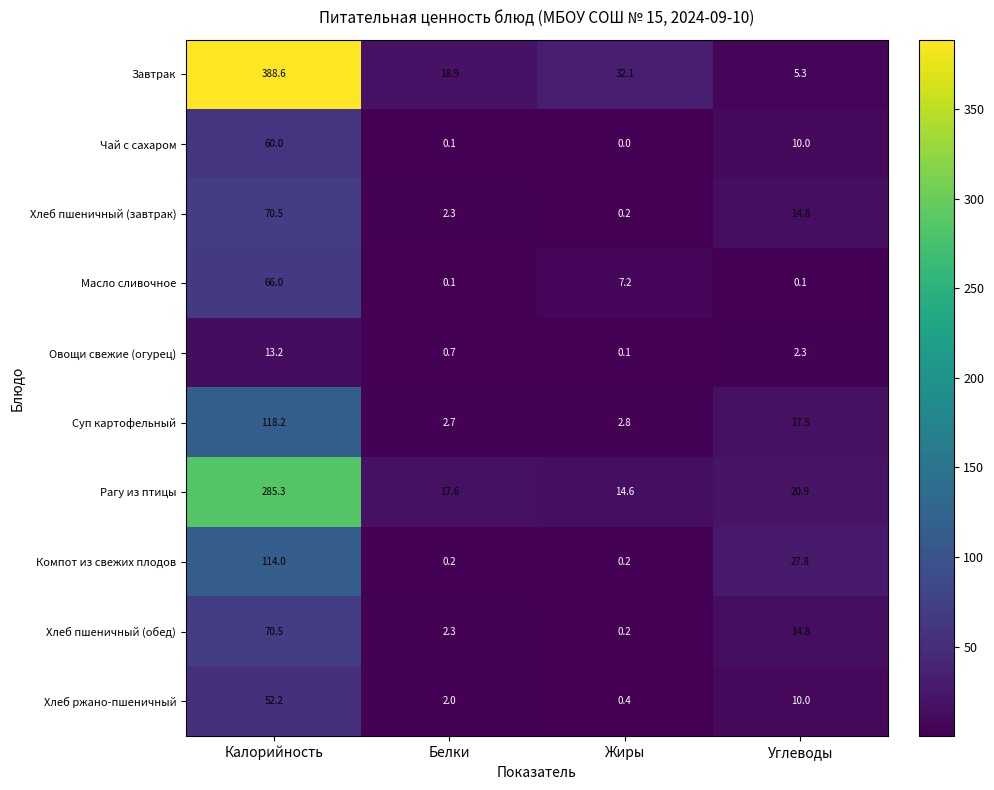

Where is Завтрак nearest to the value 196?

Жиры